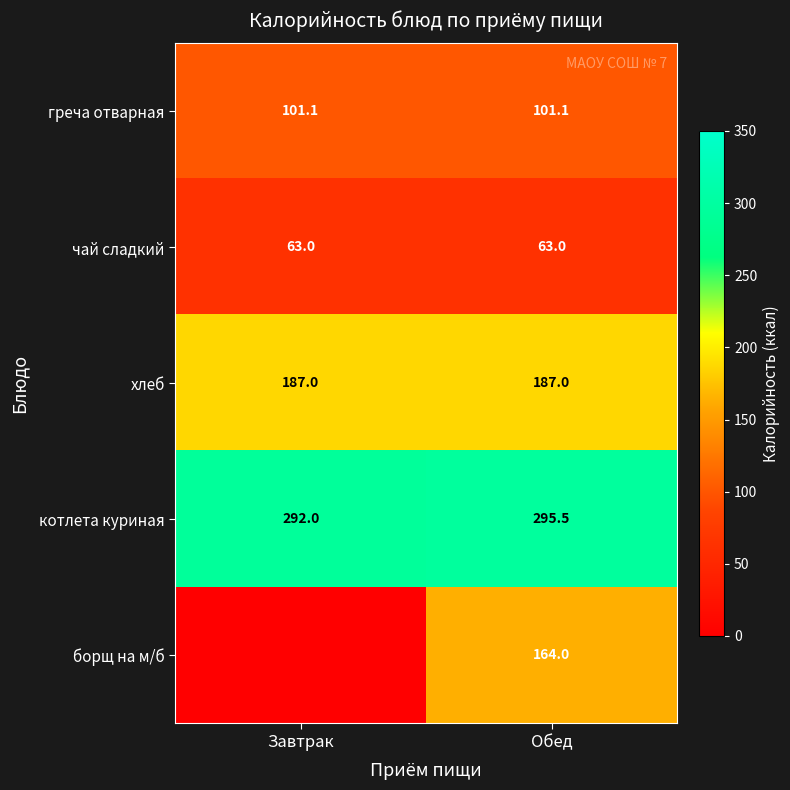

At how many categories does at least one series exceed 6?

2